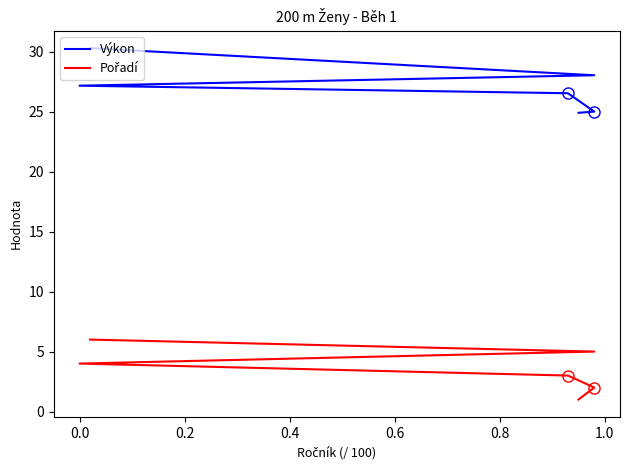

Count the number of data series in this chart.

2